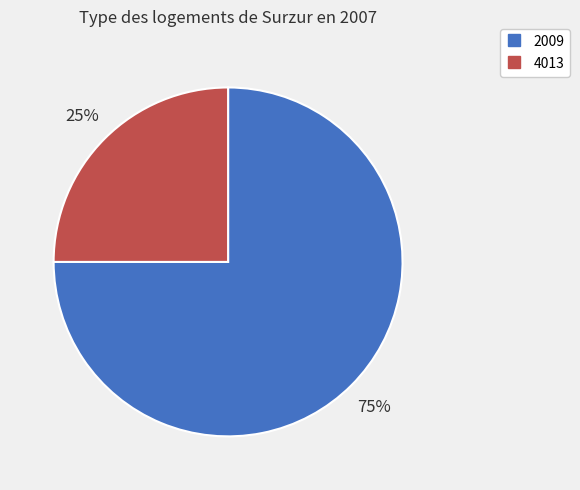

Rank the categories by value from highest to lowest.

2009, 4013